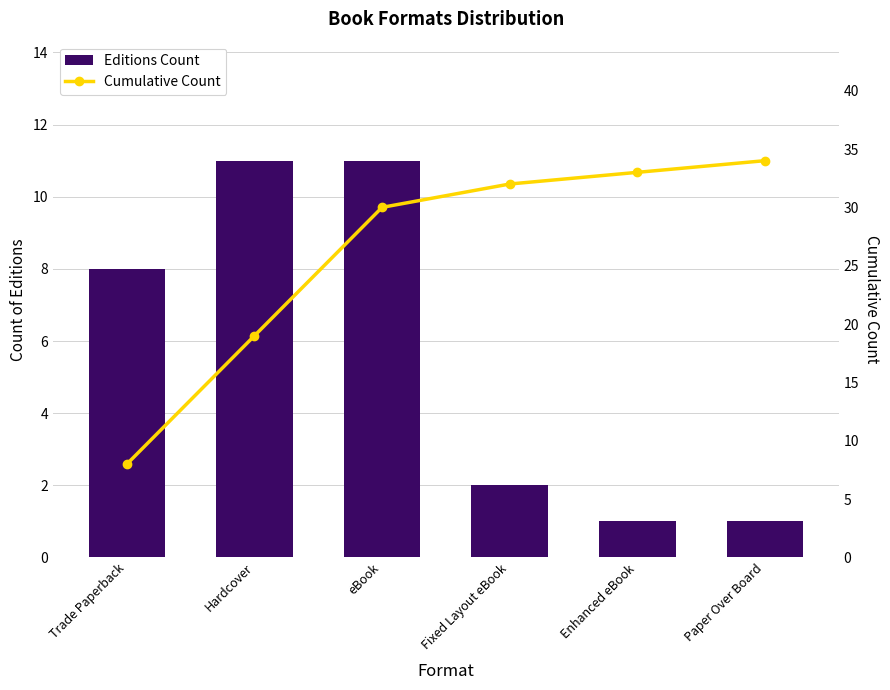

Is it true that Cumulative Count equals 30 at eBook?

True